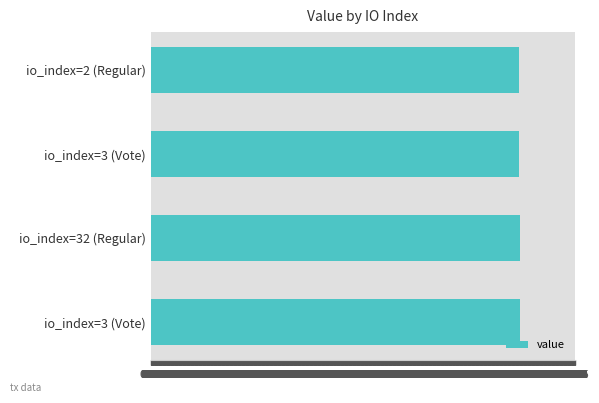

Count the number of categories in the chart.

4